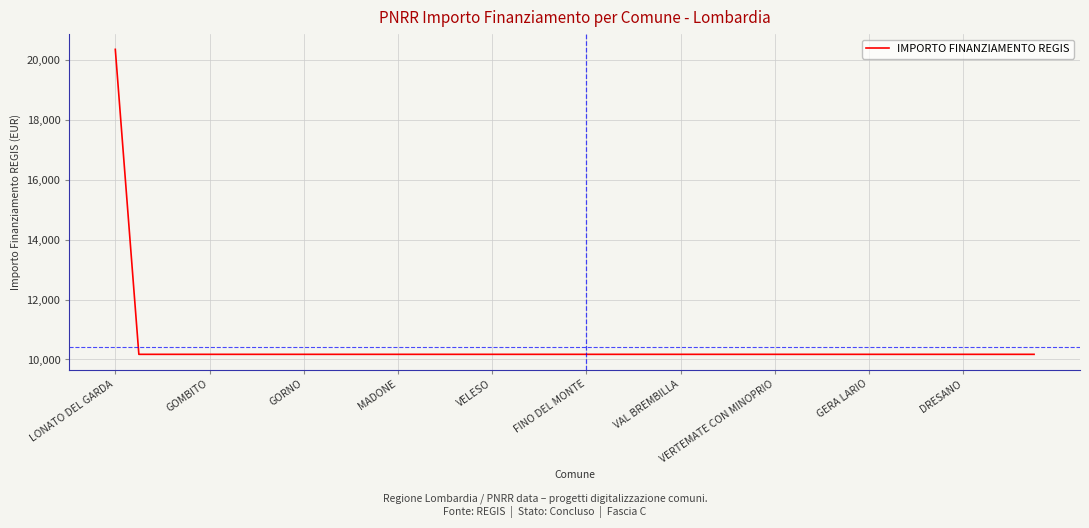

How many distinct data groups are displayed?

1